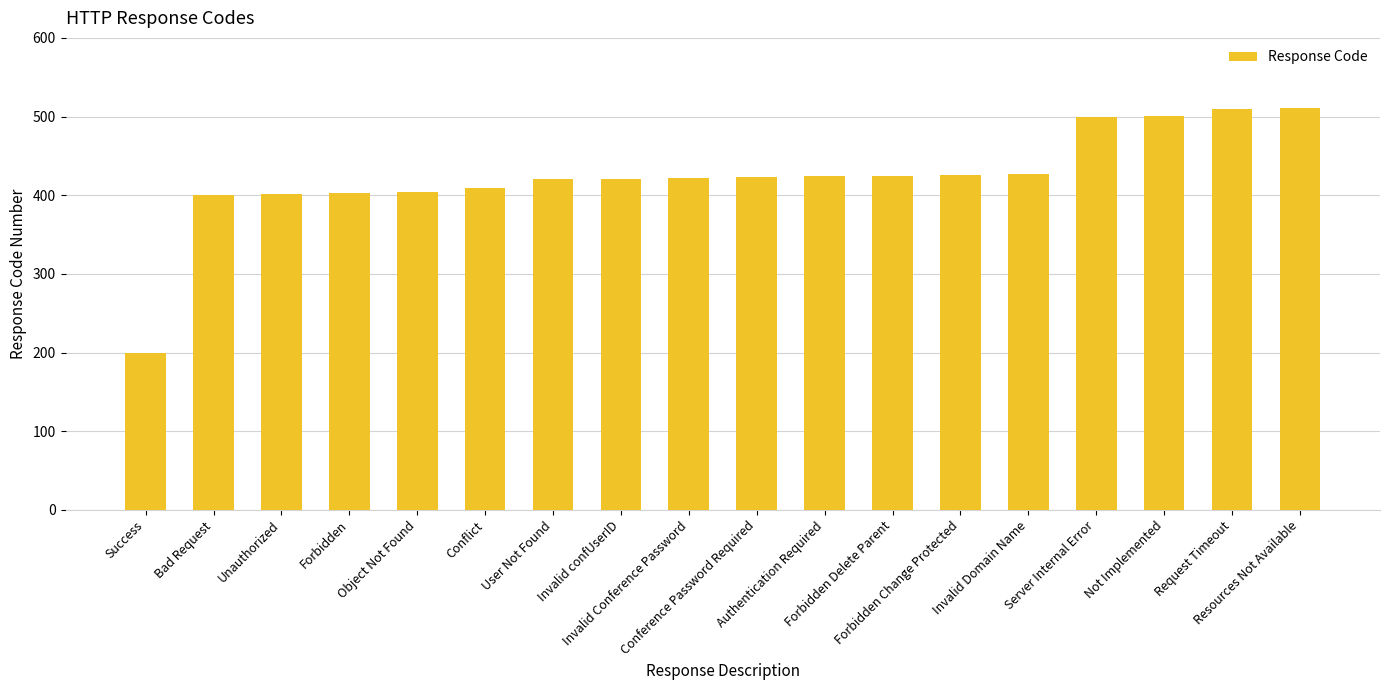

How many series are shown in this chart?

1